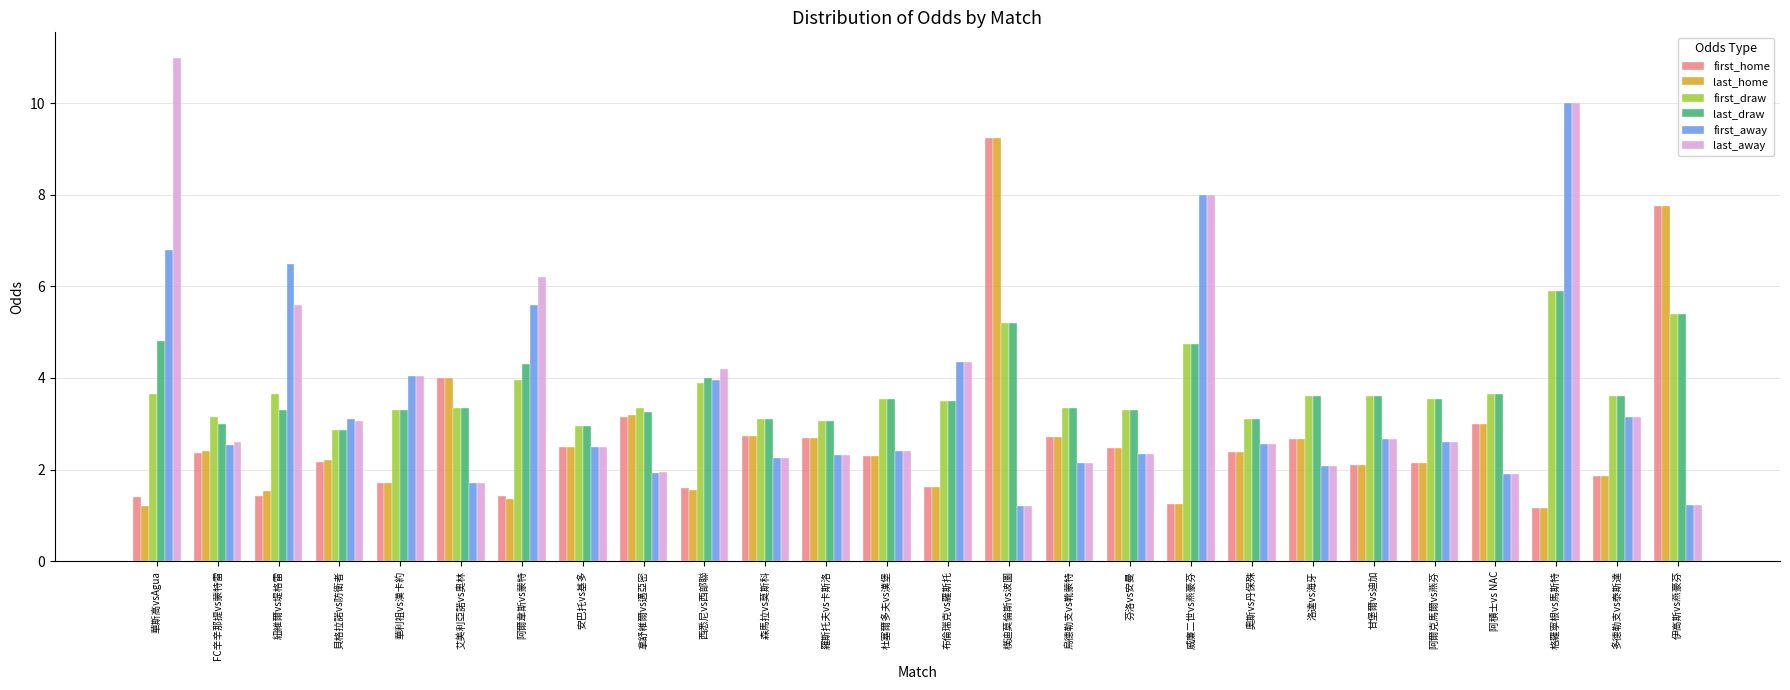

What is the minimum value for first_draw?

2.9